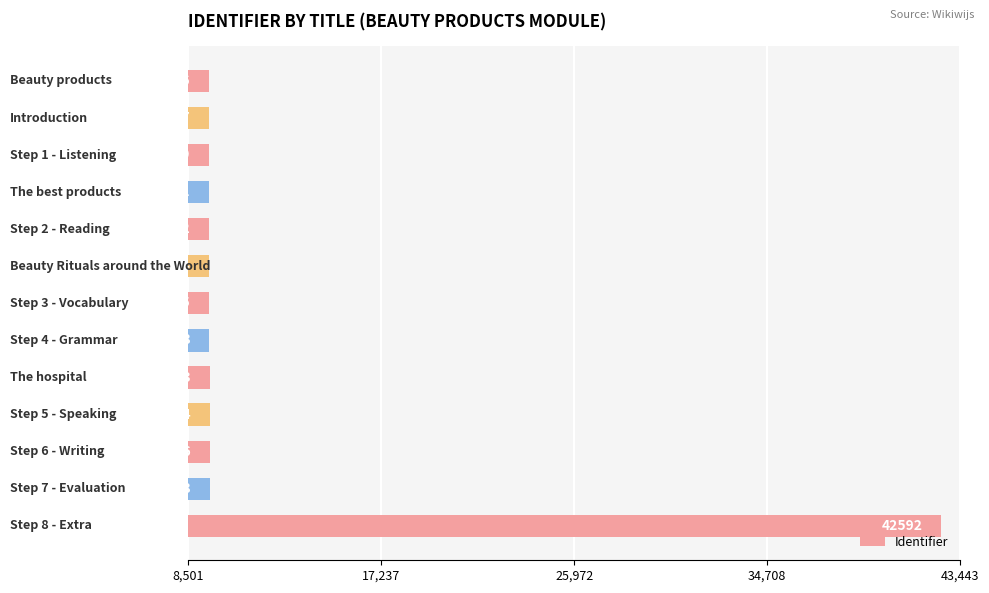

What is the value of the 2nd bar from the top?

9447